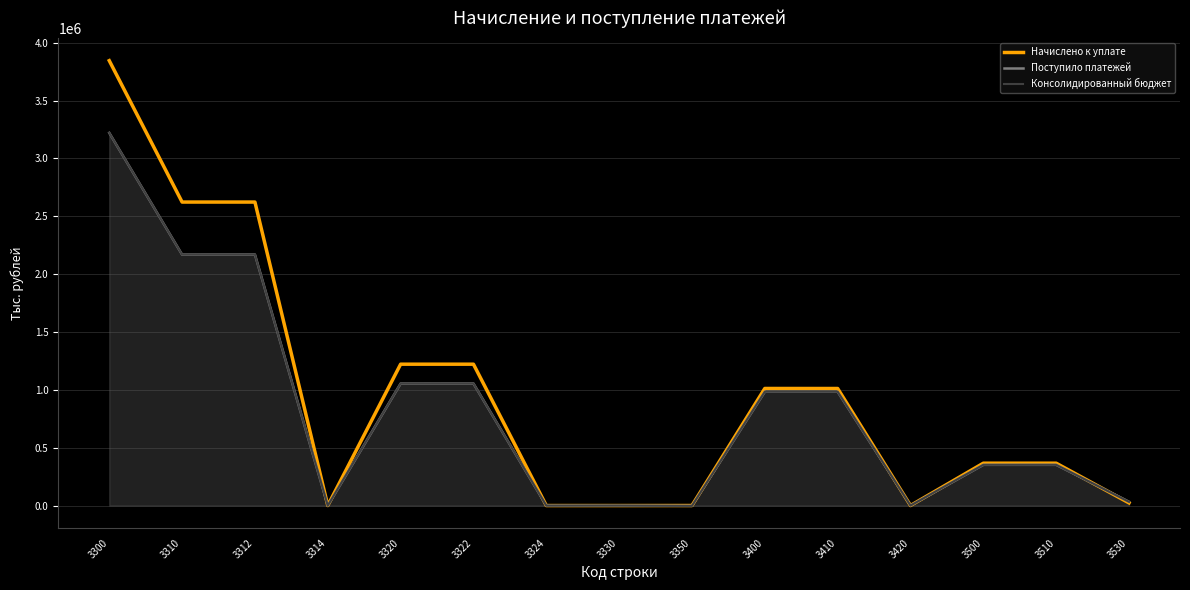

At how many categories does at least one series exceed 2799897?

1